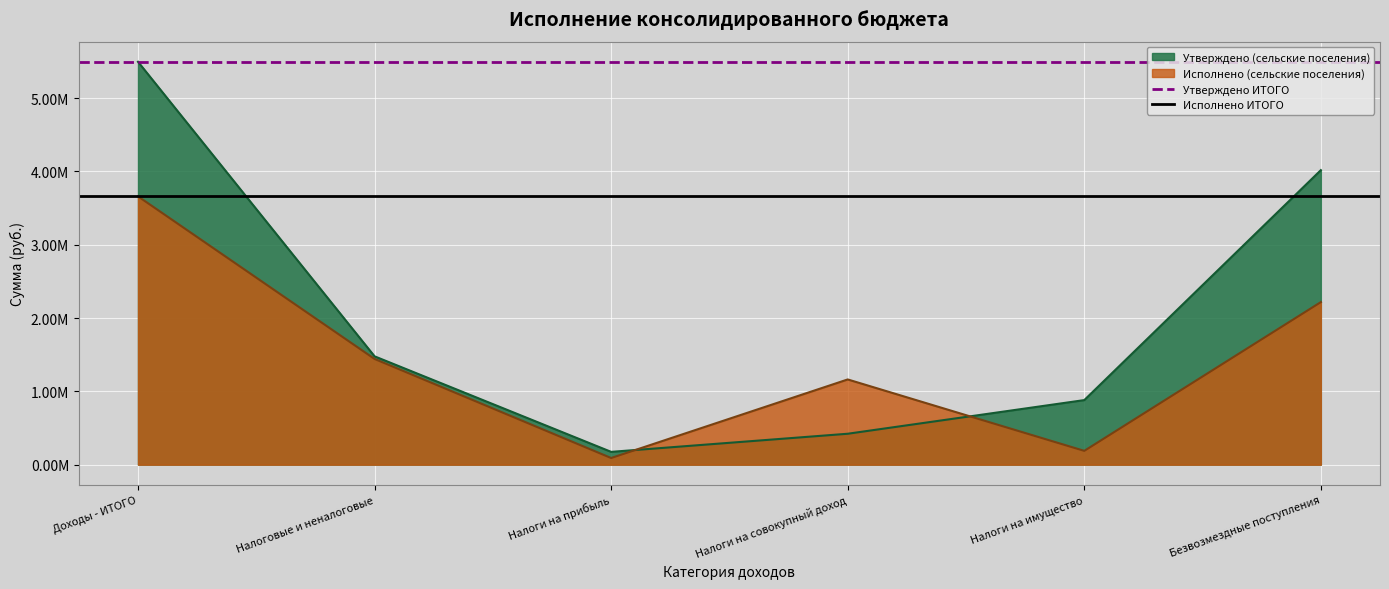

At which category does the chart reach its minimum across all series?

Доходы - ИТОГО